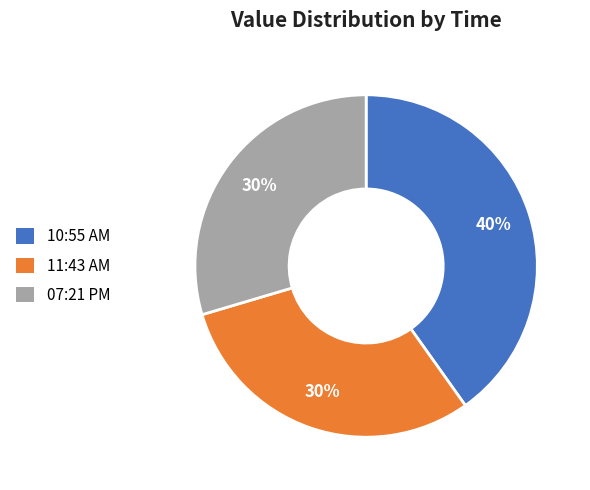

True or false: 10:55 AM accounts for 50% of the total.

False